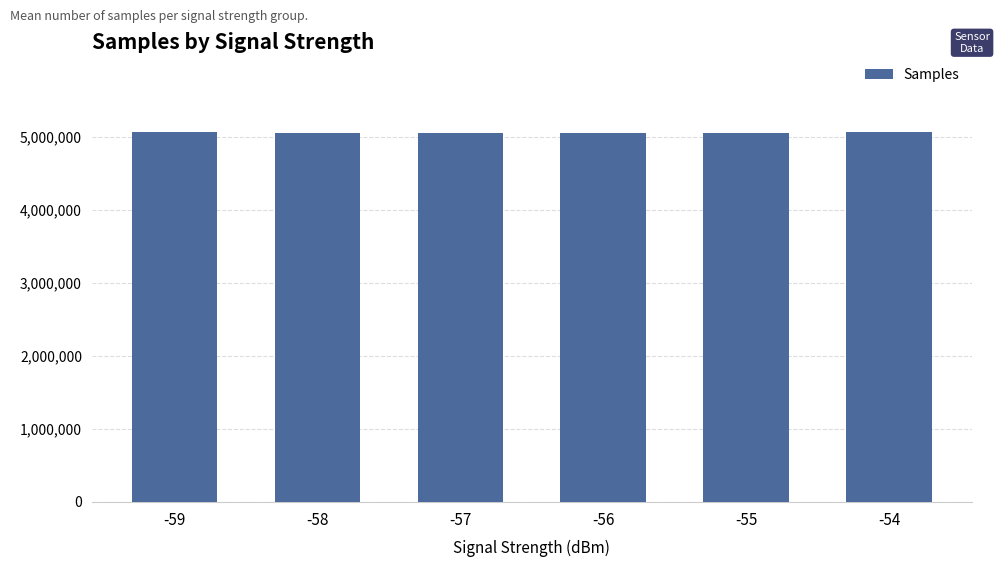

How many values are between 5055681 and 5059713?

4